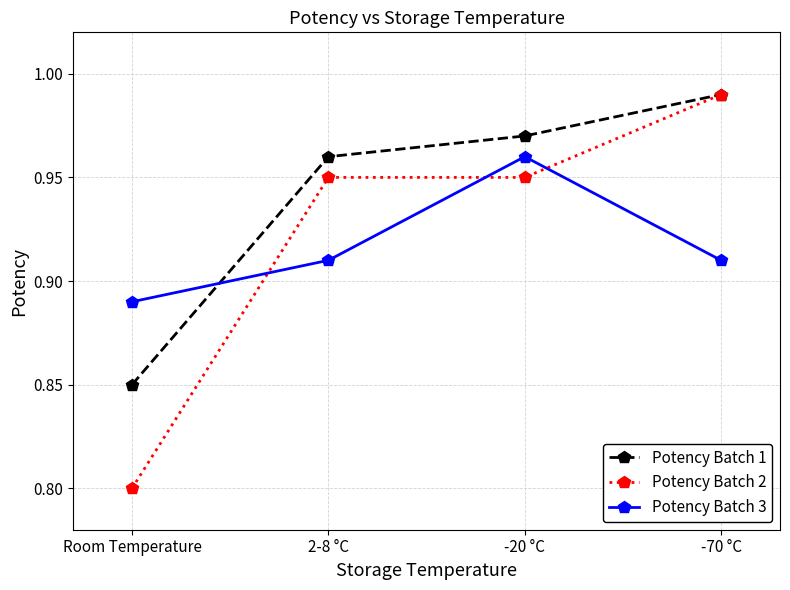

At which label is Potency Batch 2 closest to 0?

Room Temperature